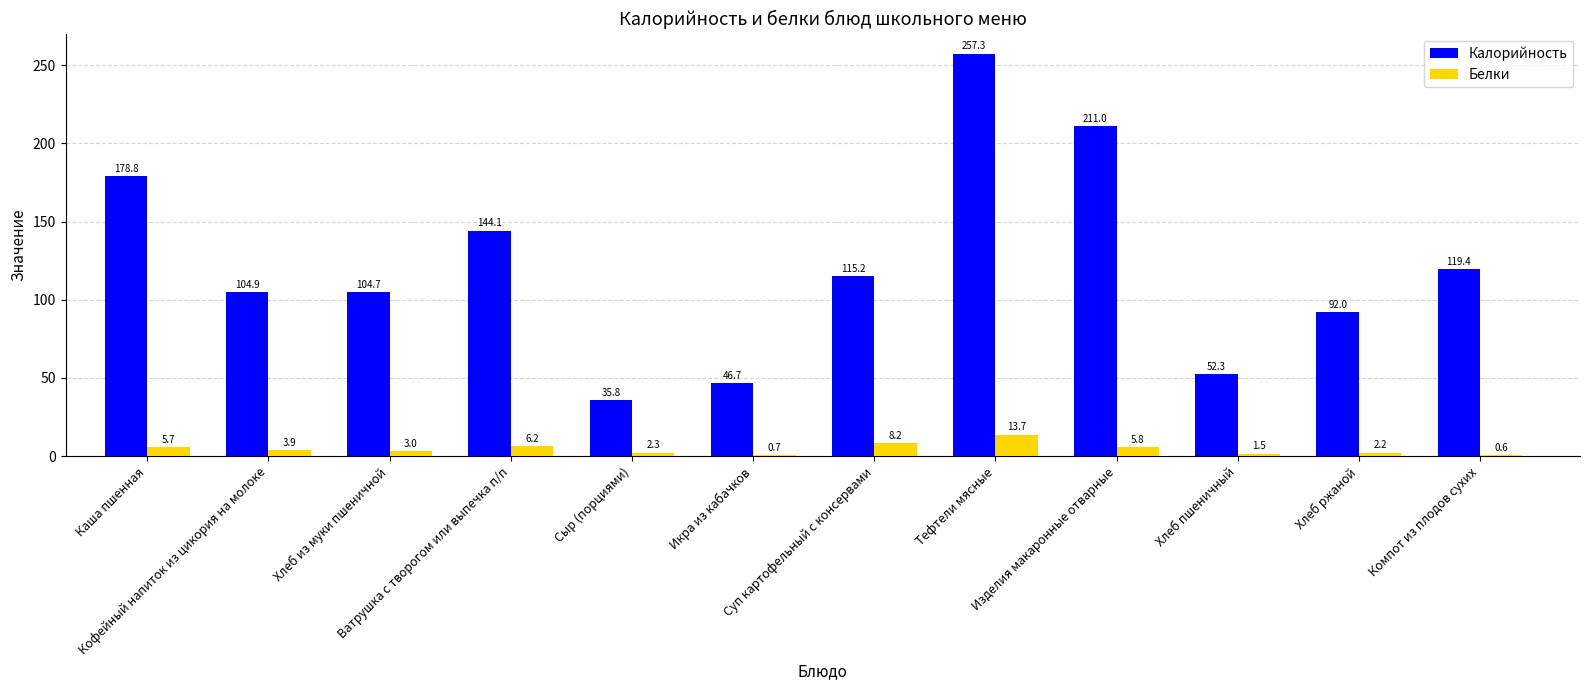

What is the sum of all Калорийность values?

1462.2